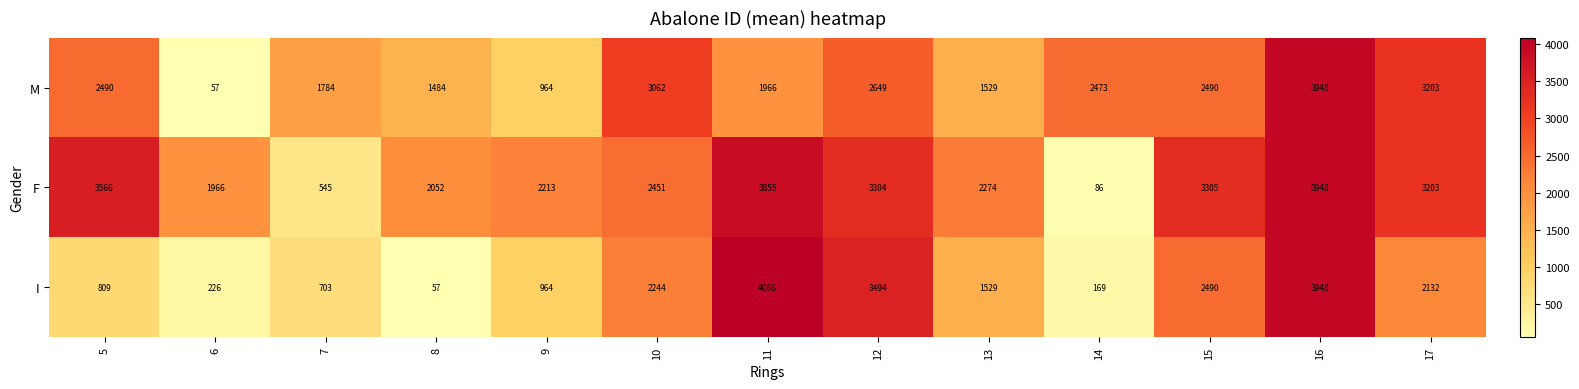

The value of M at 5 is 4411. True or false?

False